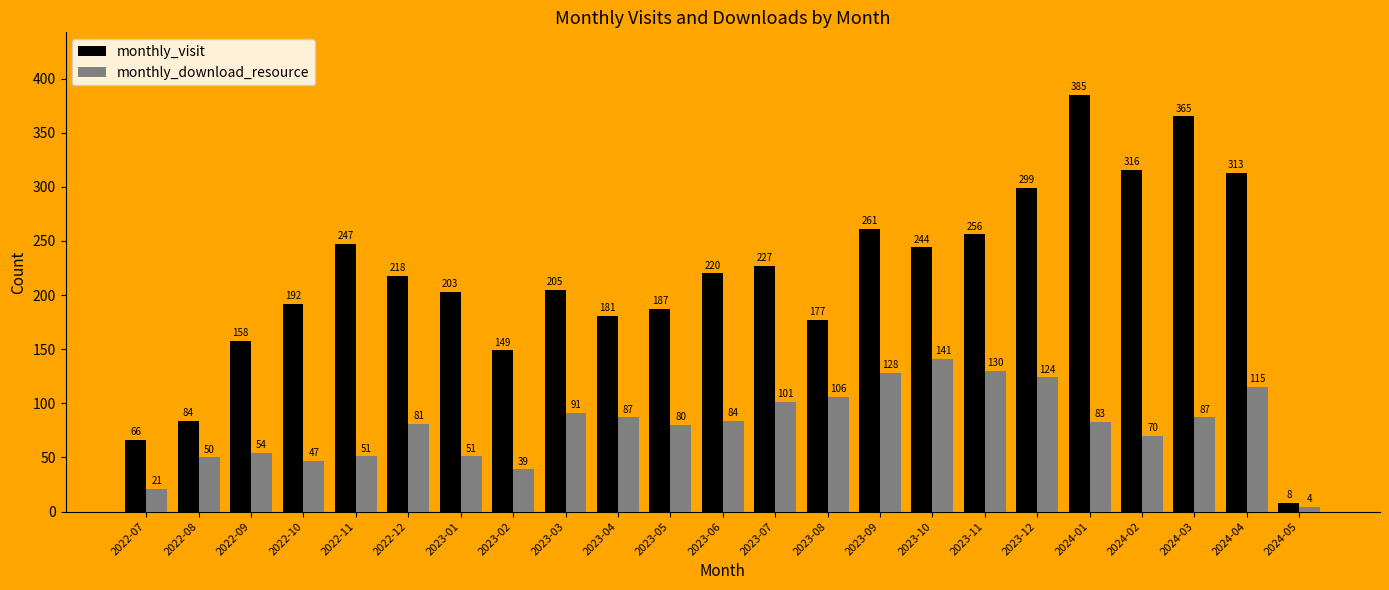

What position from the left is 2023-11?

17